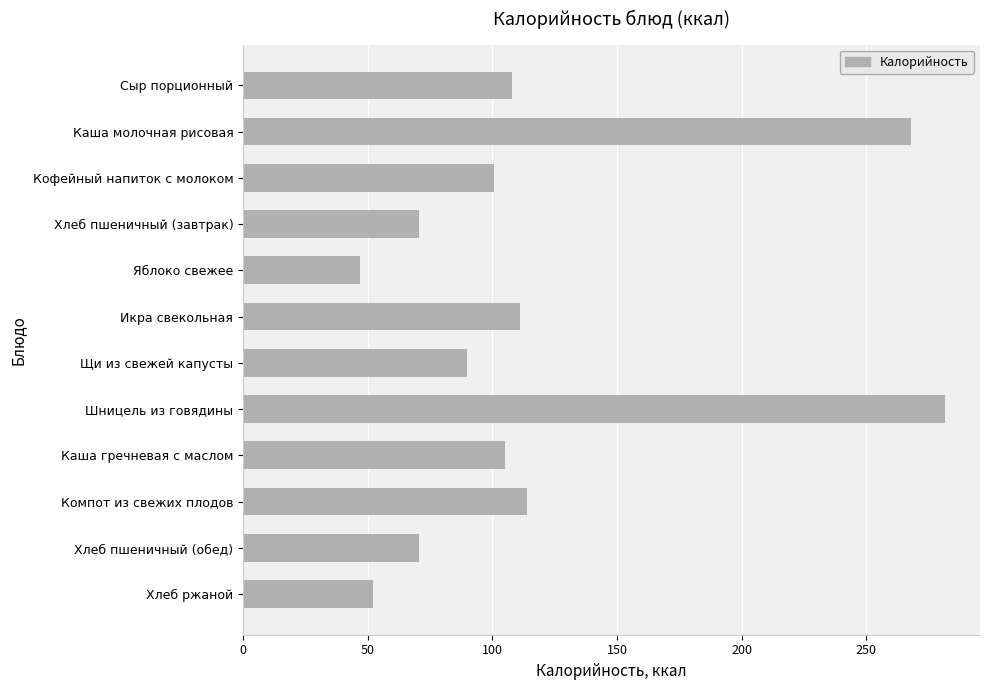

Which has a higher value, Компот из свежих плодов or Хлеб пшеничный (обед)?

Компот из свежих плодов